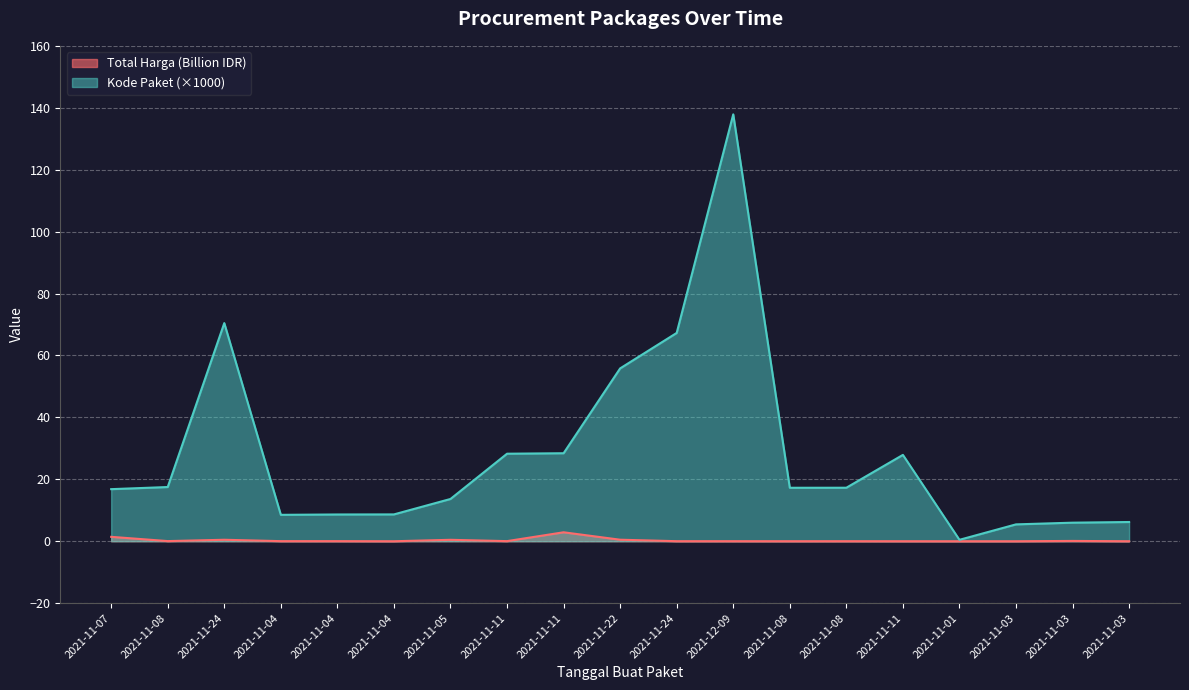

Which series has the largest total across all categories?

Kode Paket (×1000)